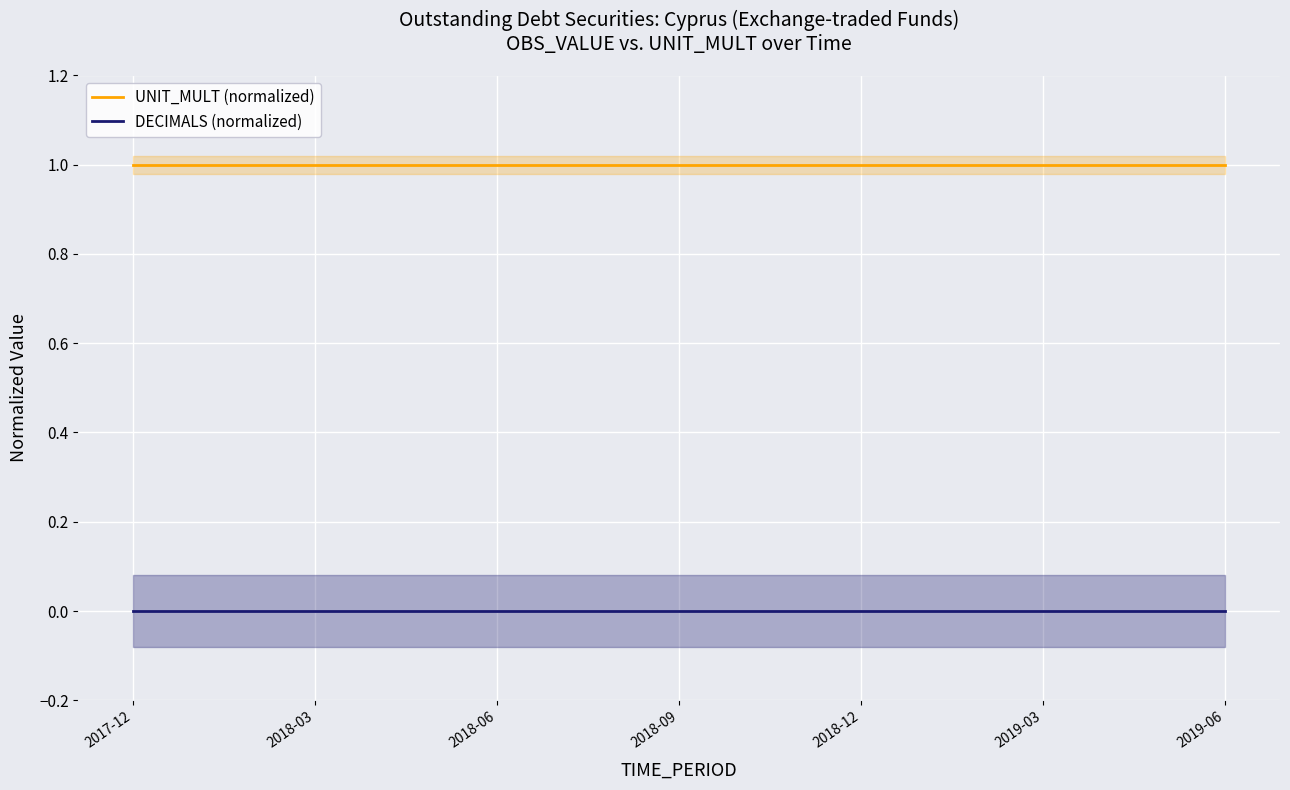

At which label does DECIMALS (normalized) reach its peak?

2017-12